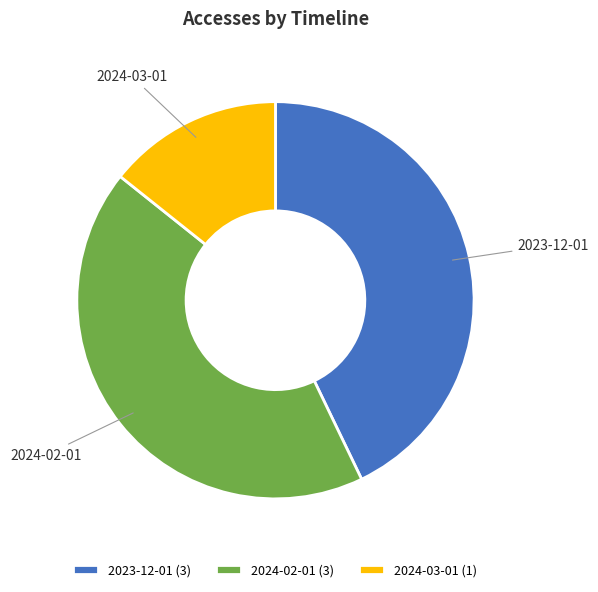

Does 2024-03-01 account for over 50% of the chart?

No